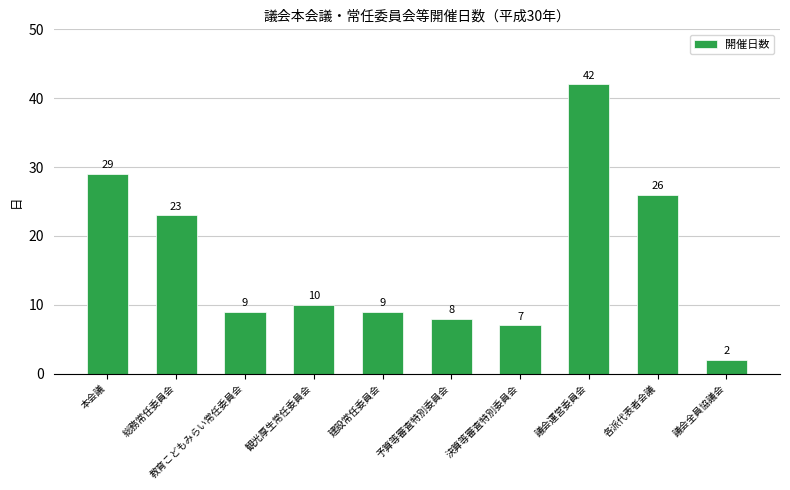

True or false: the data shows 26 at 各派代表者会議.

True